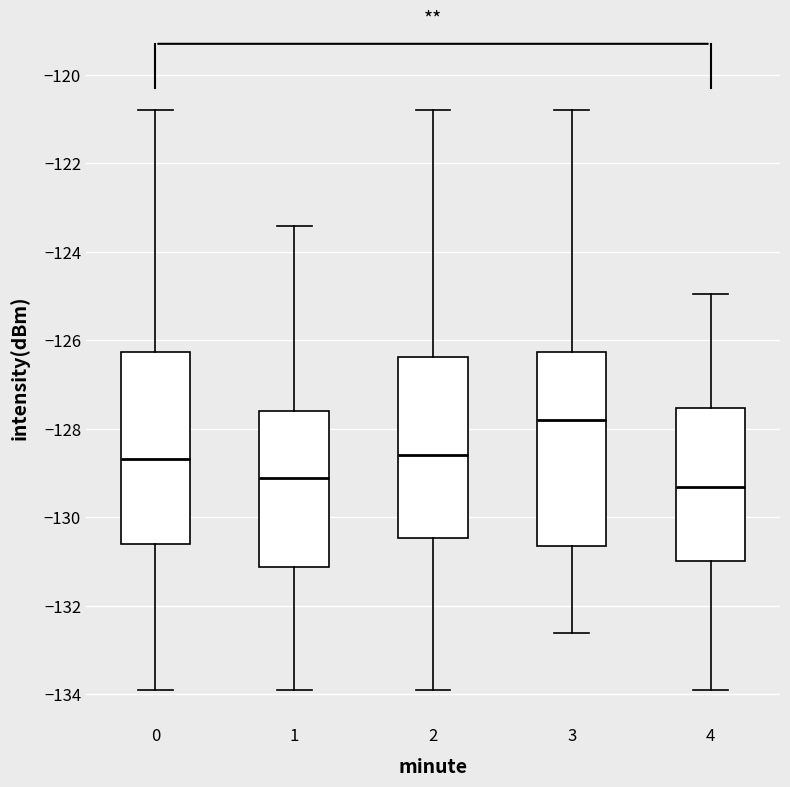

Where is the upper edge of the box at x = 2 on the y-axis? The values are not printed on the chart, so give them approximately, as read against the axis.

-126.4